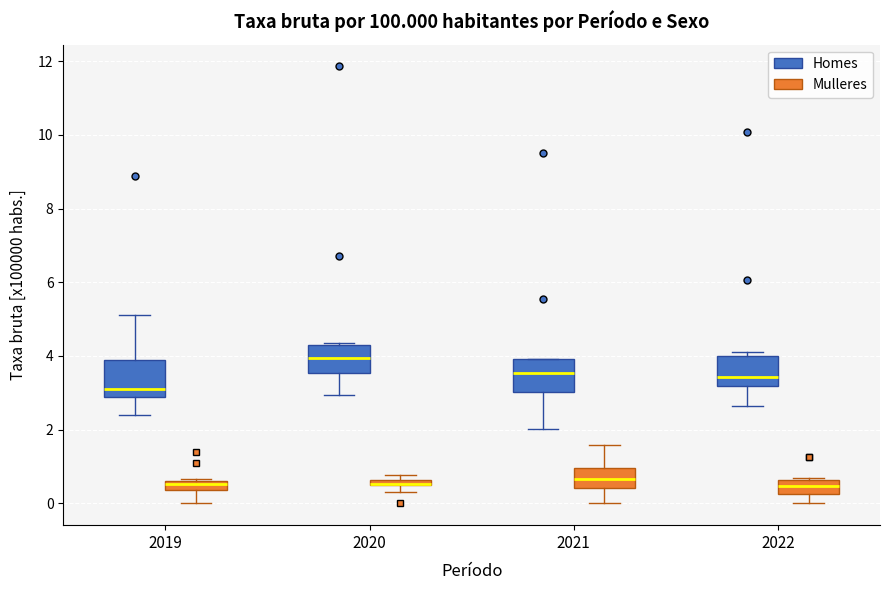

Where does the median line of the box for 2021 (Homes) sit on the y-axis? The values are not printed on the chart, so give them approximately, as read against the axis.

3.6